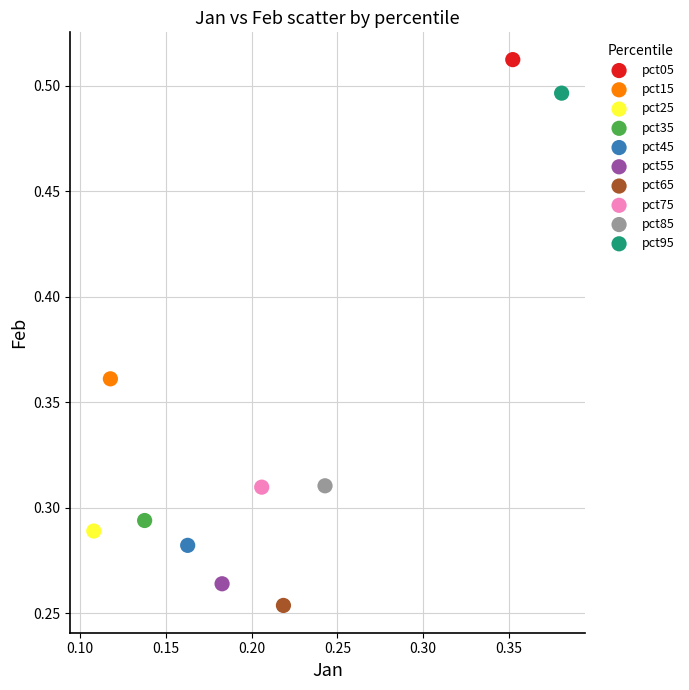

What are all the series names shown in the legend?

pct05, pct15, pct25, pct35, pct45, pct55, pct65, pct75, pct85, pct95